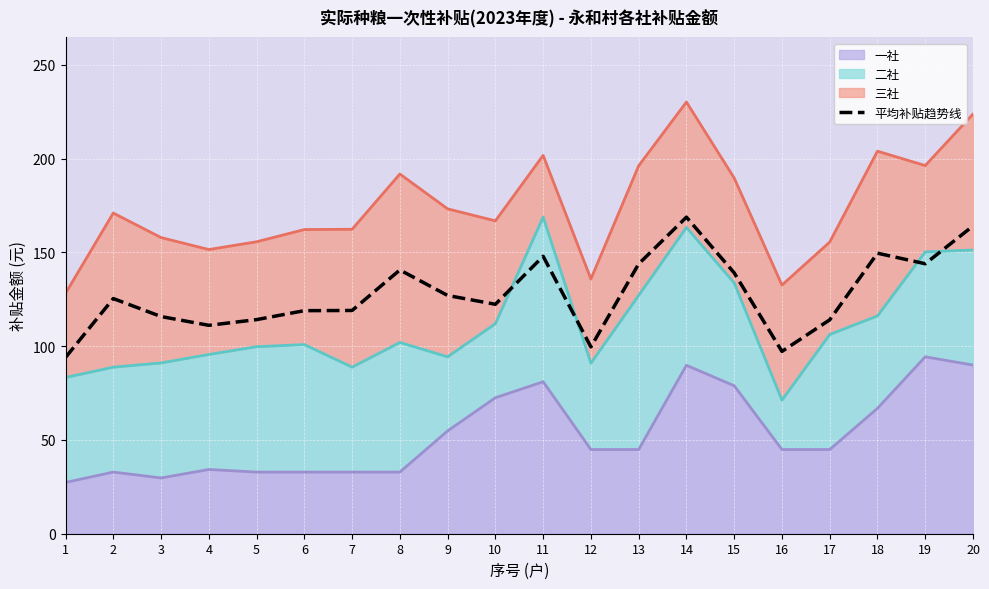

What is the ratio of the value at 16 to the value at 6?

0.8